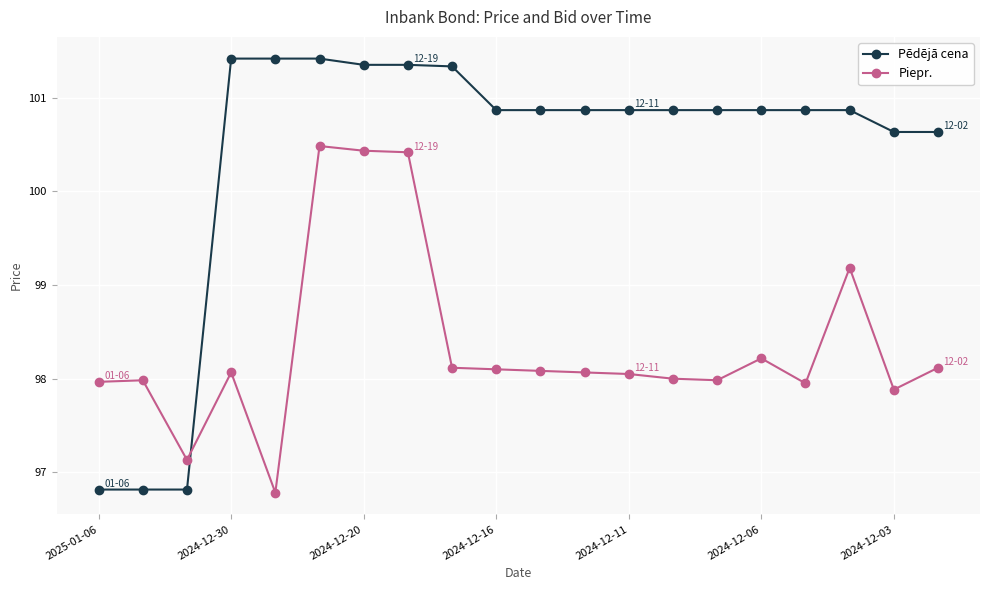

How many intersections are there between Piepr. and Pēdējā cena?

1